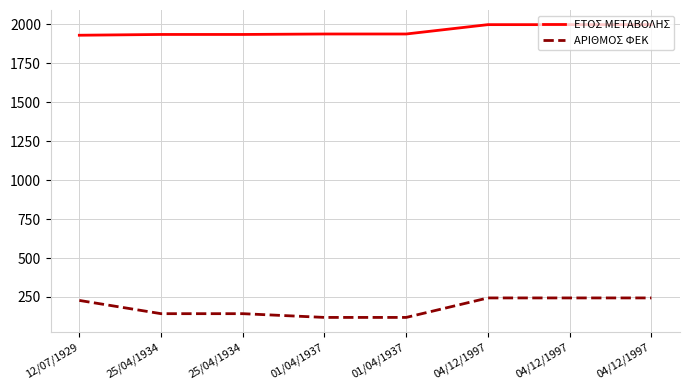

What are all the series names shown in the legend?

ΕΤΟΣ ΜΕΤΑΒΟΛΗΣ, ΑΡΙΘΜΟΣ ΦΕΚ